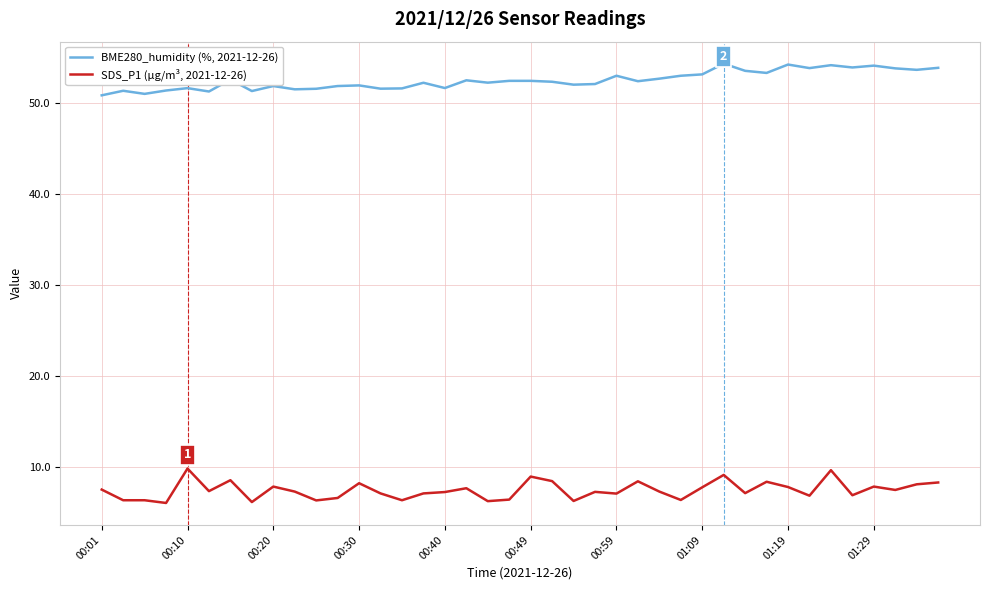

Rank the series by their average value, from lowest to highest.

SDS_P1 (µg/m³, 2021-12-26), BME280_humidity (%, 2021-12-26)